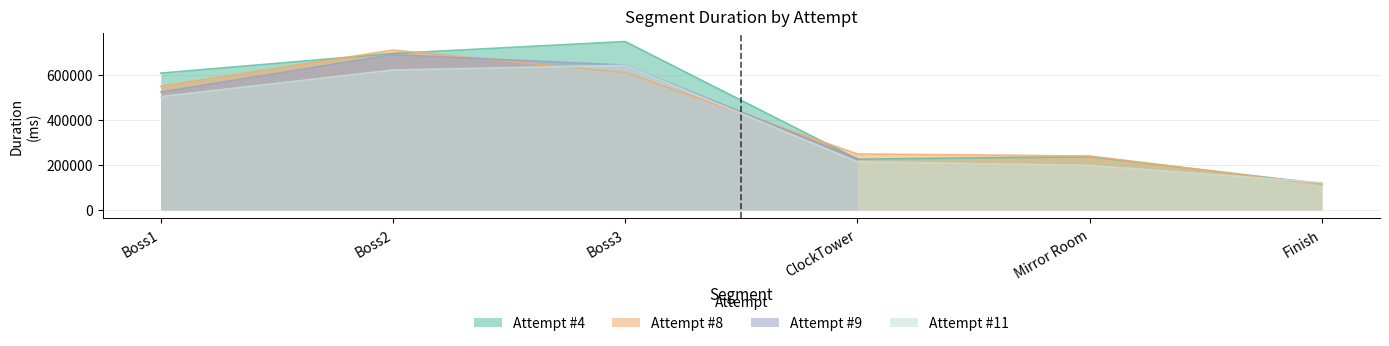

What is the label of the 1st point from the left?

Boss1